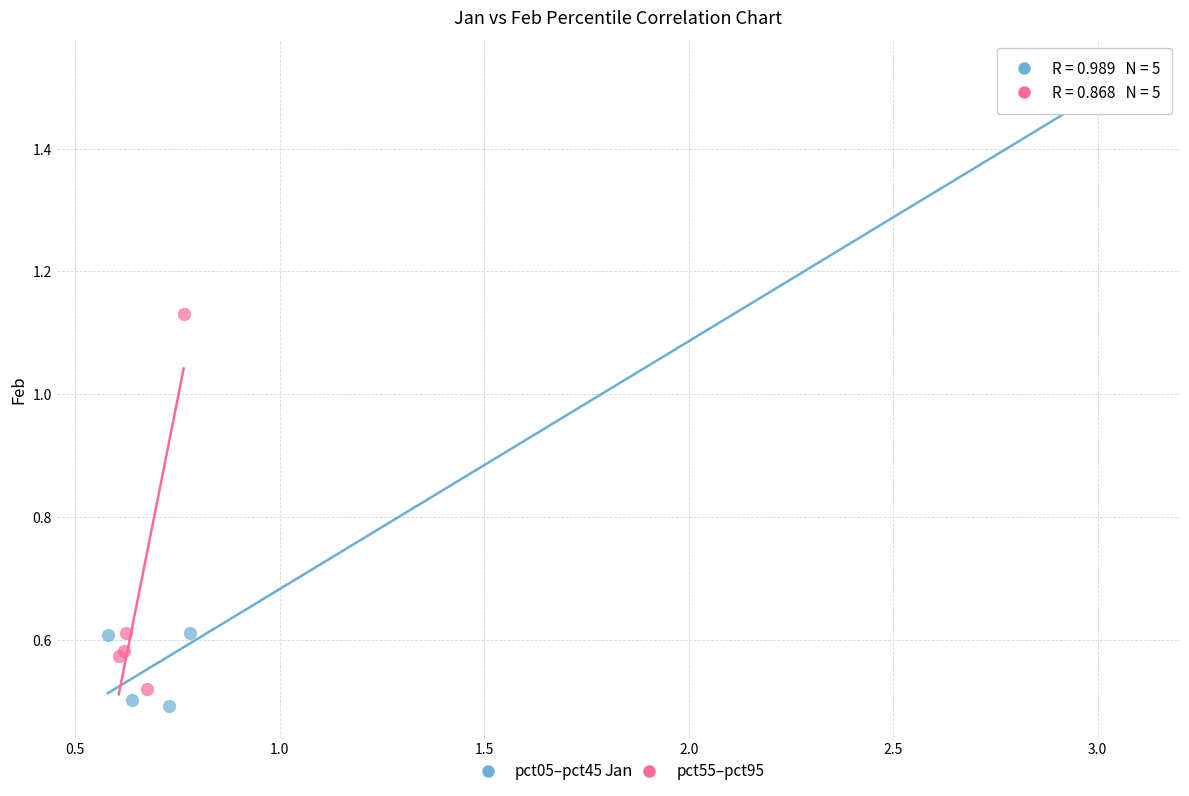

Which series has the widest spread of Y values?

pct05–pct45